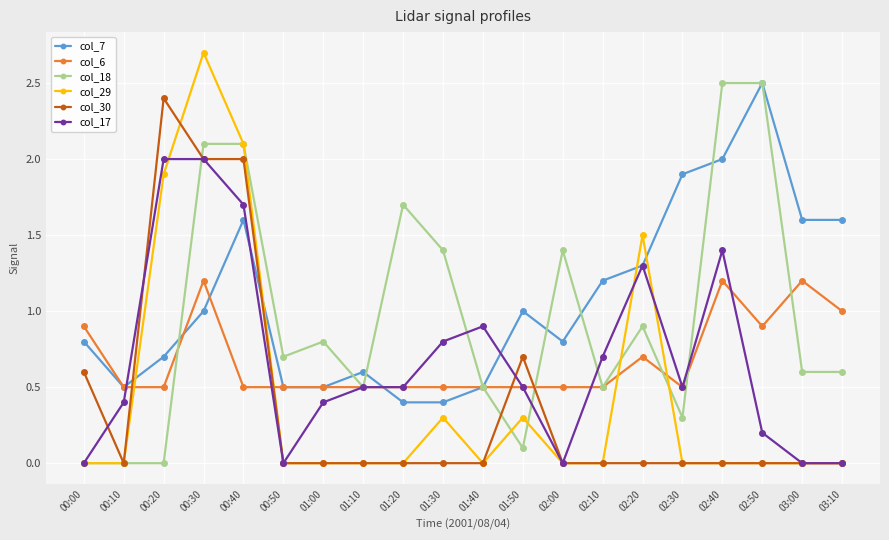

How many categories are shown in the chart?

20